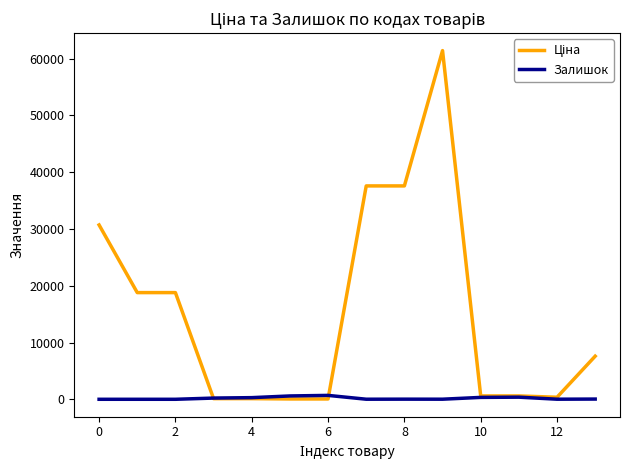

What is the greatest value displayed?

61434.3